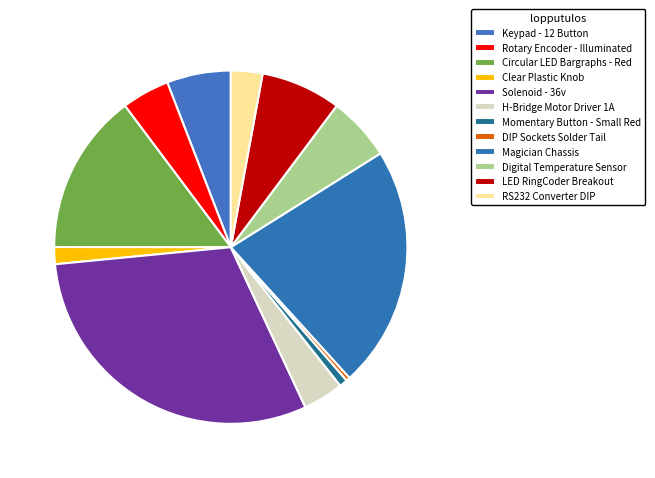

Is Solenoid - 36v the majority of the pie?

No